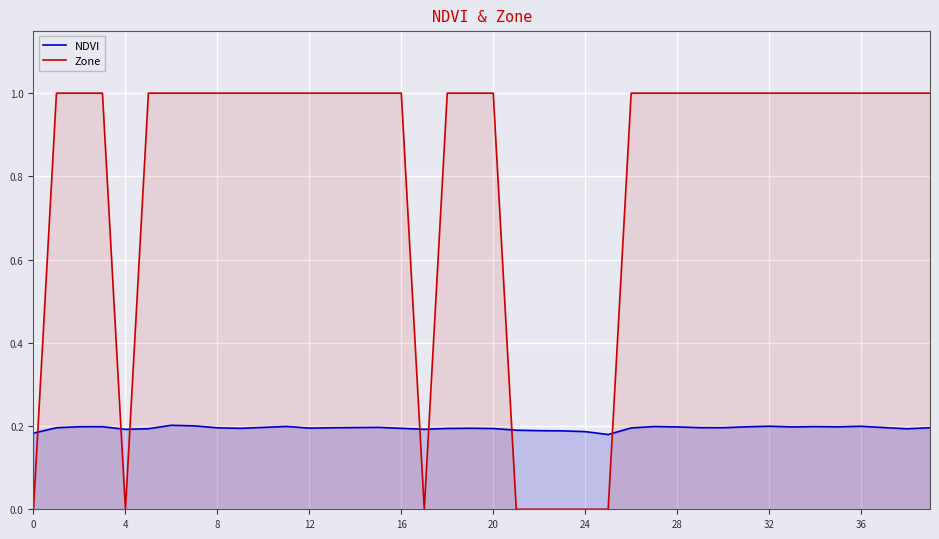

True or false: NDVI and Zone intersect in this chart.

True